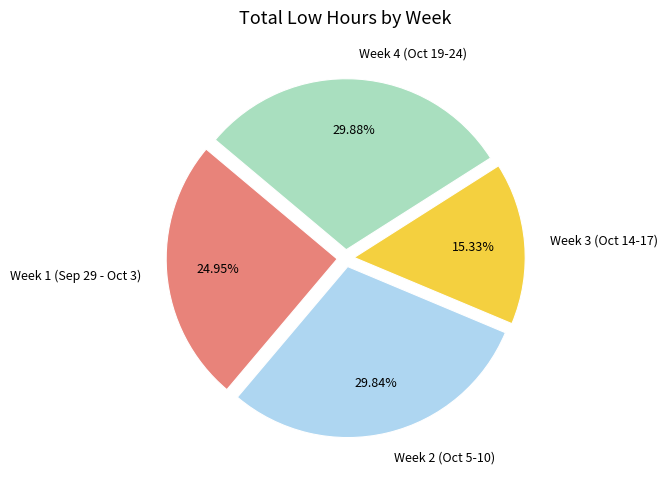

Which has a higher value, Week 1 (Sep 29 - Oct 3) or Week 2 (Oct 5-10)?

Week 2 (Oct 5-10)